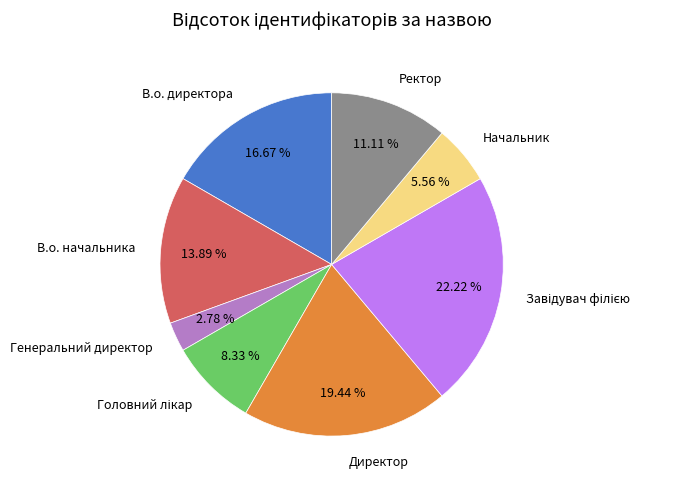

Which category has the smallest portion of the pie?

Генеральний директор